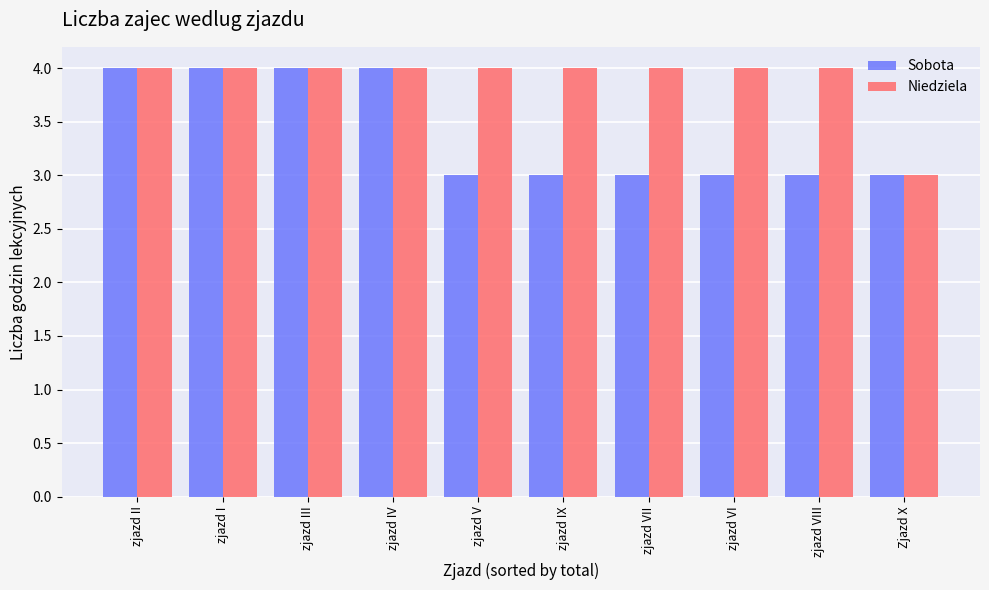

What is the minimum value for Sobota?

3